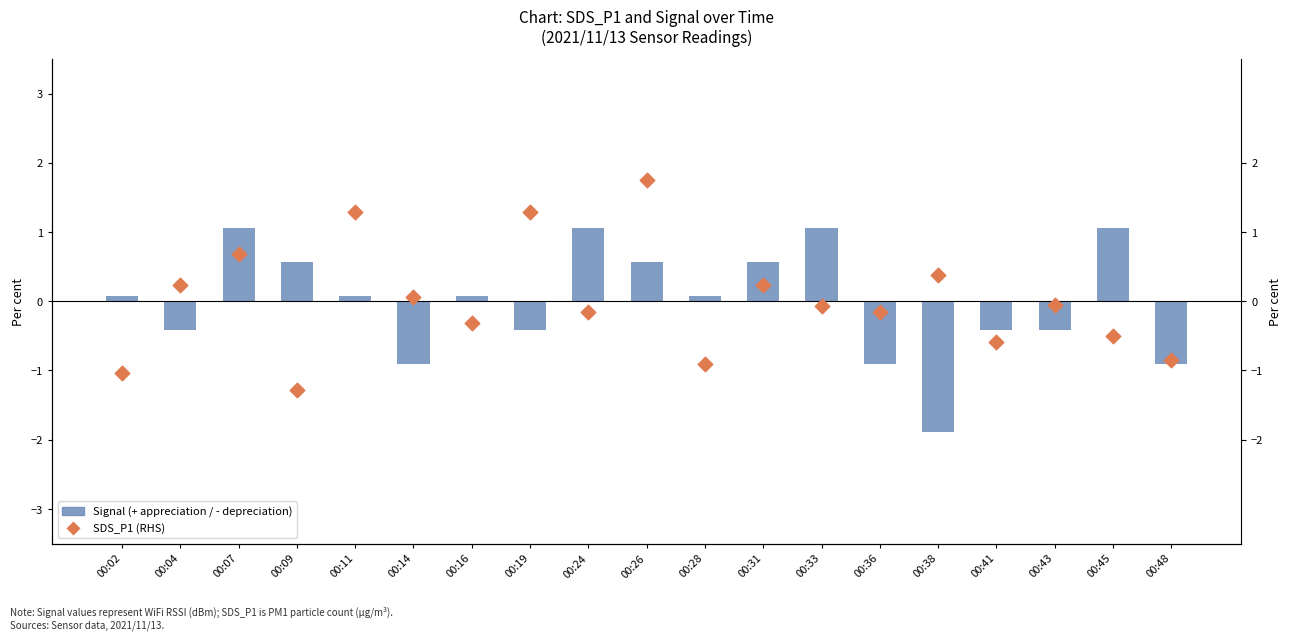

Is the value of Signal (normalized, + appreciation / - depreciation) at 00:09 greater than the value of SDS_P1 (RHS) at 00:16?

Yes